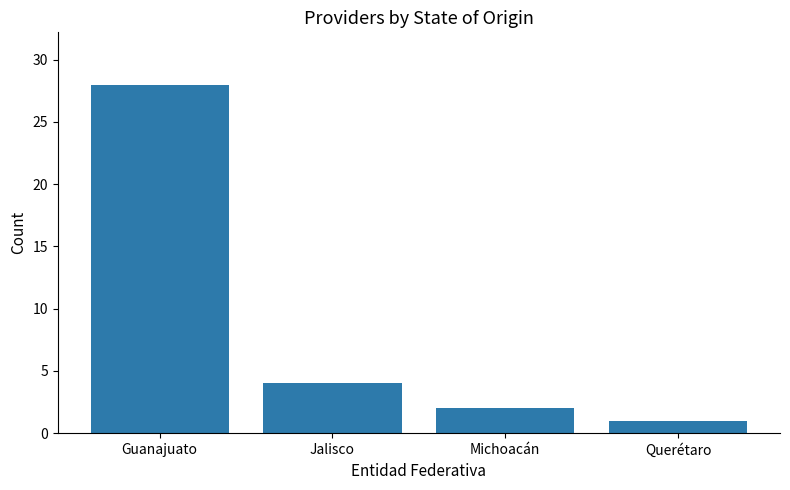

What is the label of the 3rd bar from the right?

Jalisco